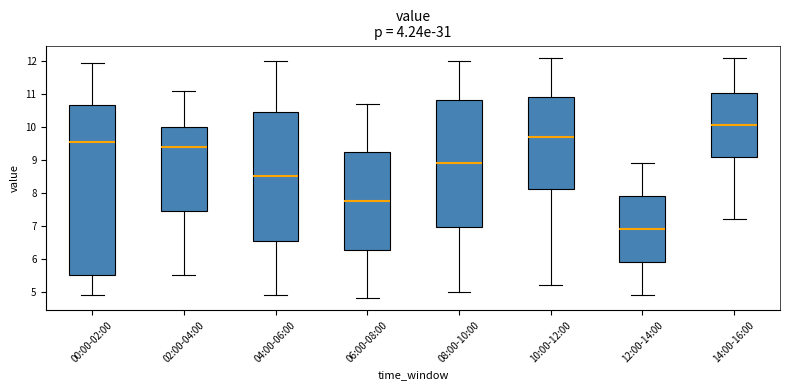

Where is the upper edge of the box for 08:00-10:00 on the y-axis? The values are not printed on the chart, so give them approximately, as read against the axis.

10.8